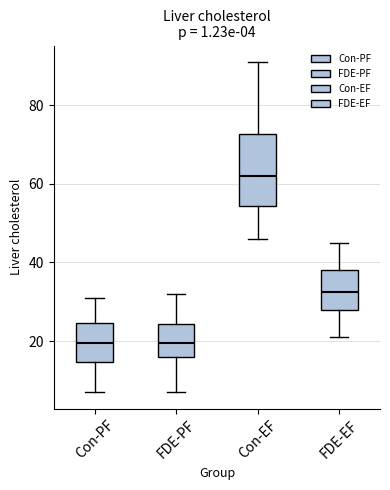

Comparing the boxes themselves (not the whiskers), which one is the tallest?

Con-EF